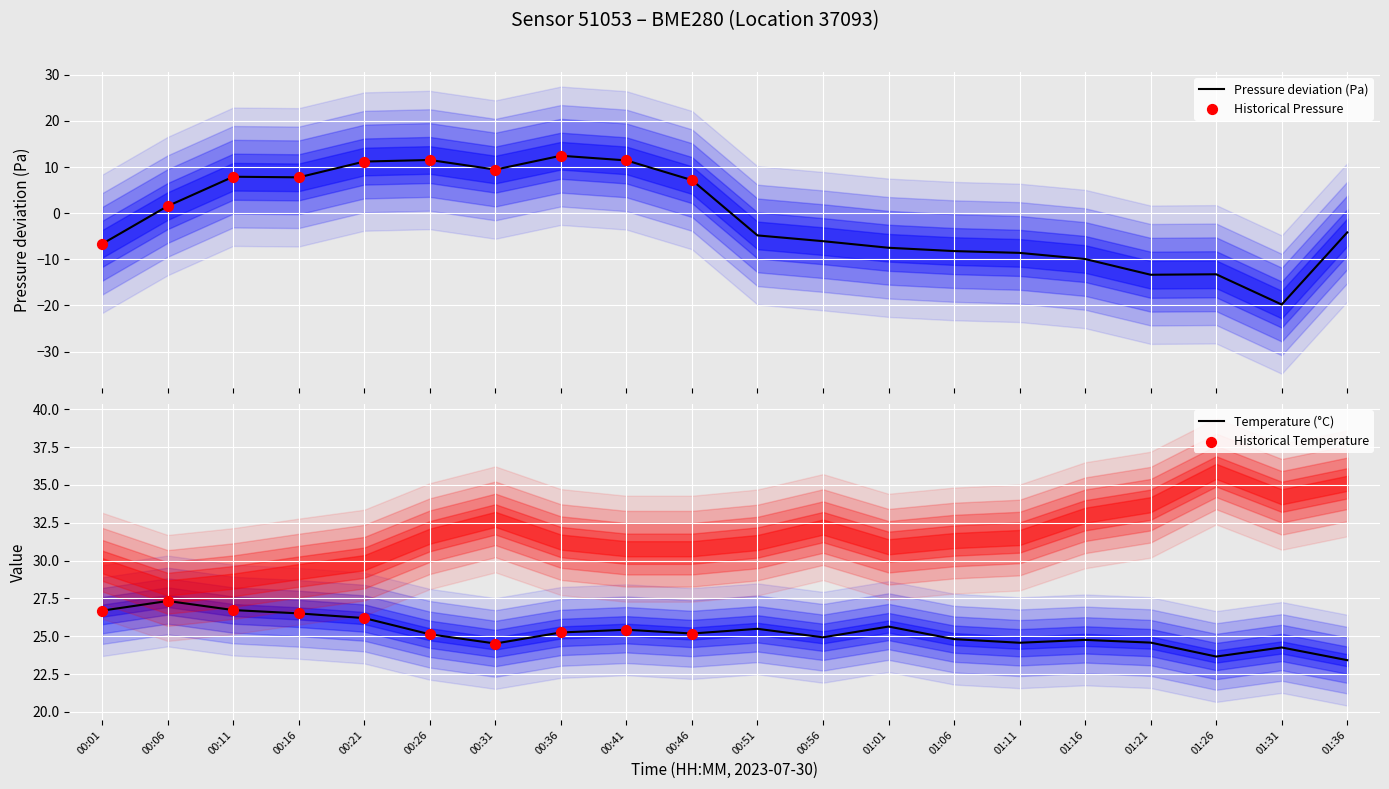

Which series reaches the maximum Y coordinate?

temperature